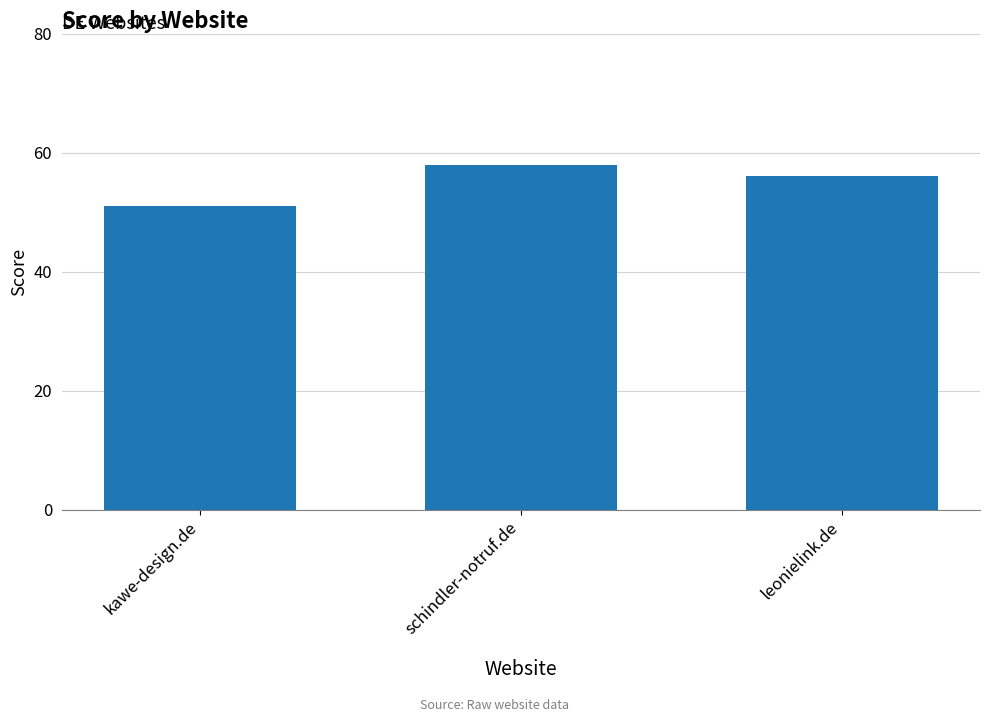

Which label corresponds to the largest value in the chart?

schindler-notruf.de